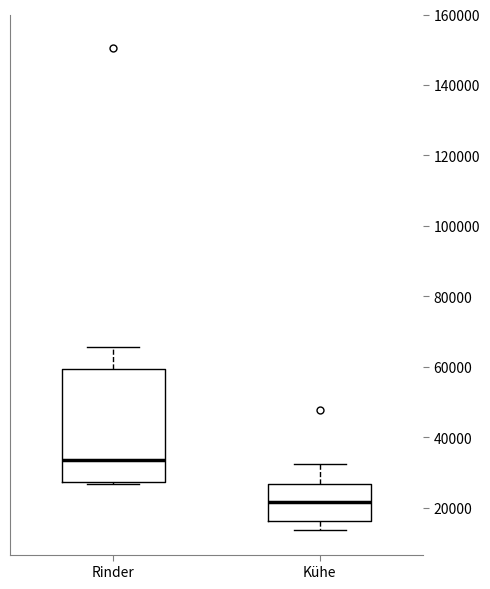

Which box's median line is the highest?

Rinder